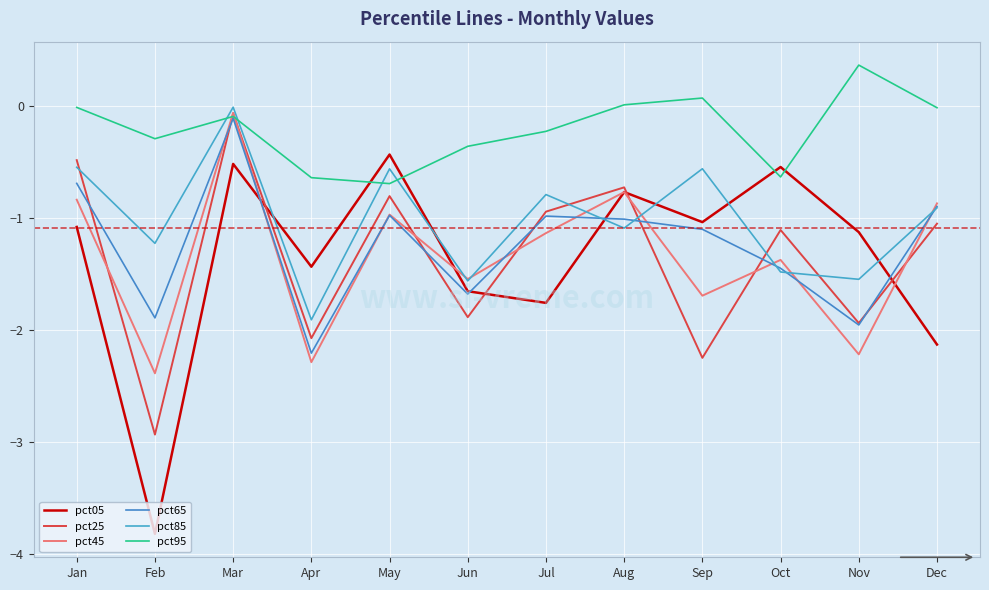

At which category is the sum across all series the highest?

Mar